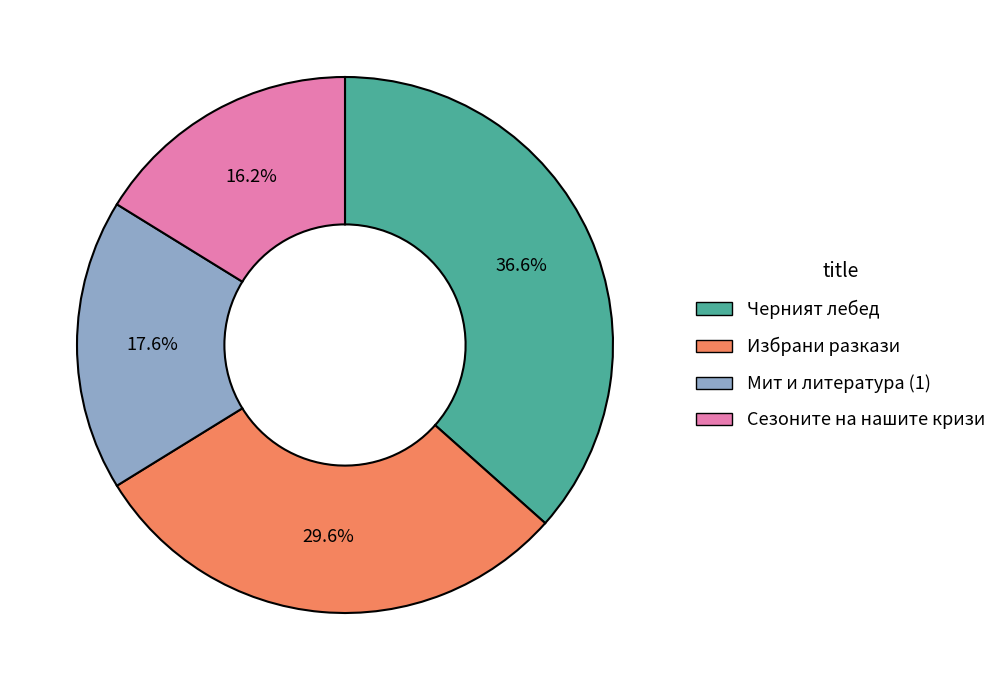

To the nearest percent, what percentage of the pie is Избрани разкази?

30%